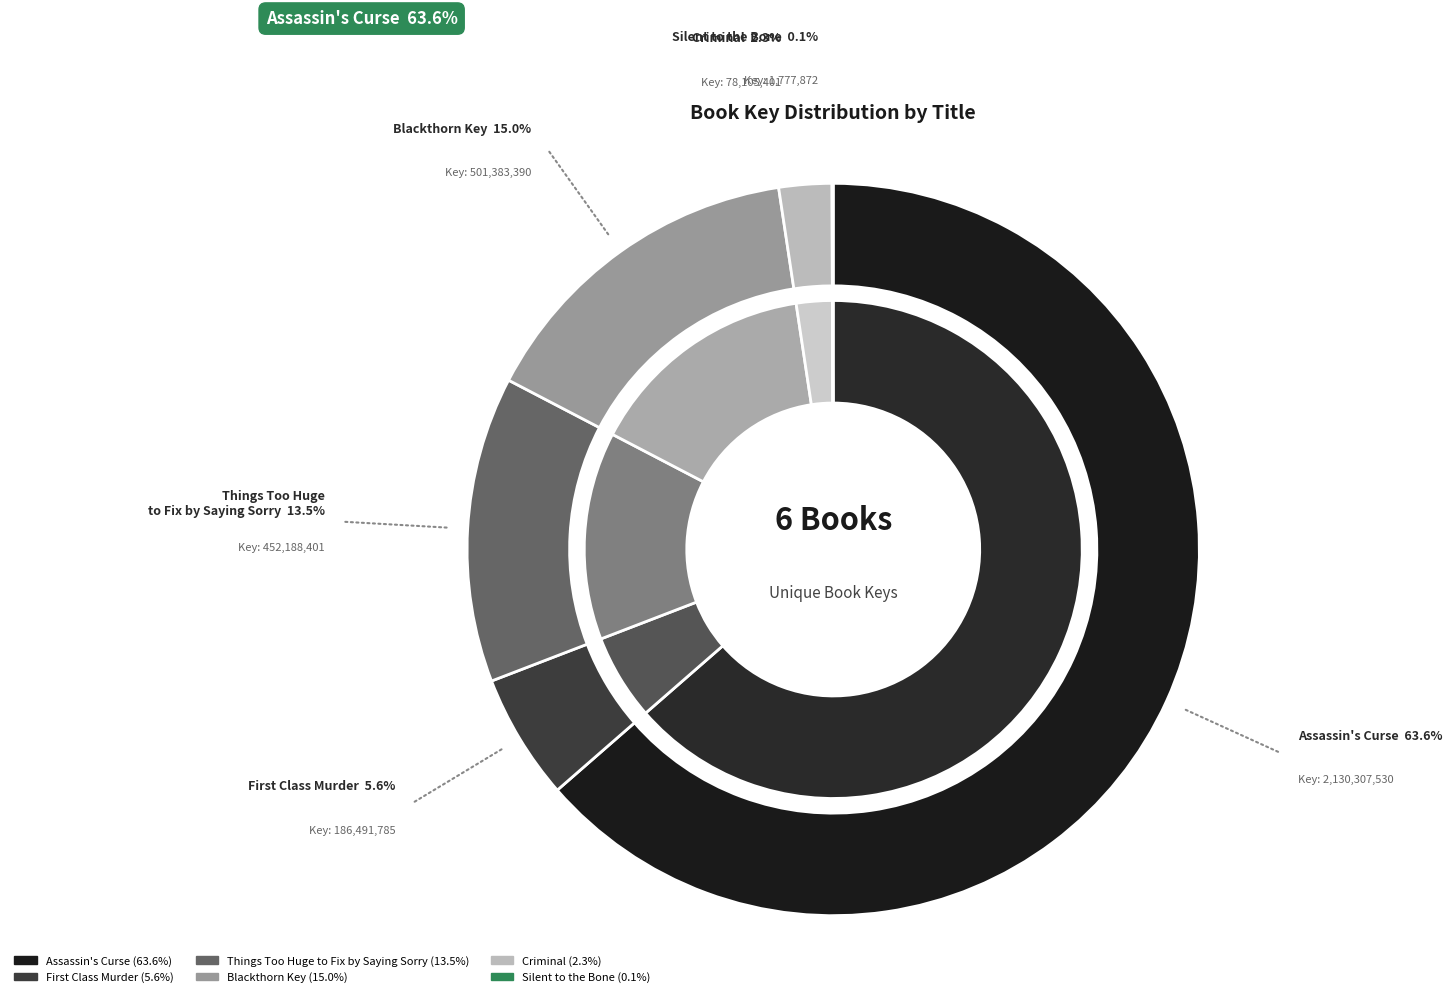

Count the number of slices in the pie.

6